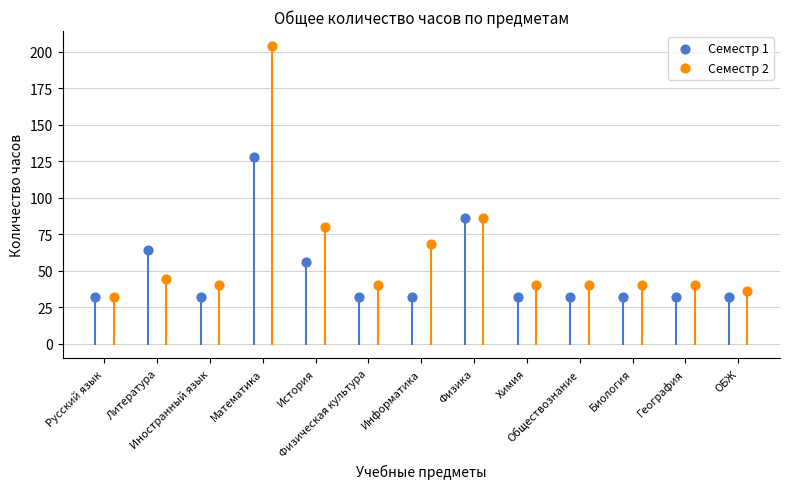

Which series has the largest Y range (max minus min)?

Семестр 2